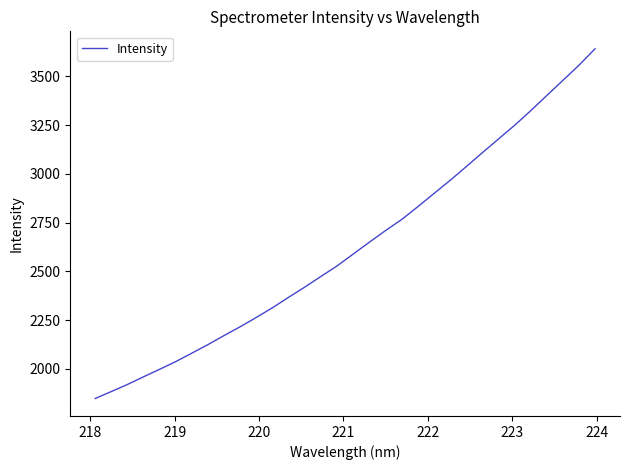

What is the difference between the maximum and minimum values?

1793.1